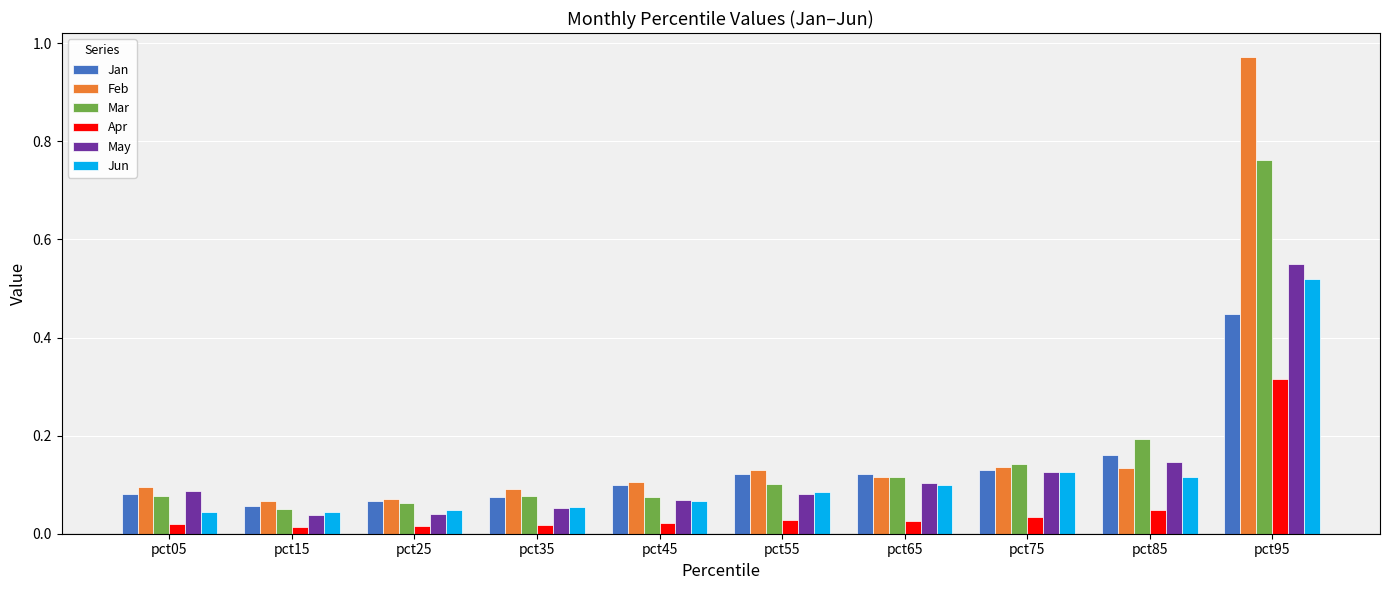

Which category has the highest value in the Jun series?

pct95